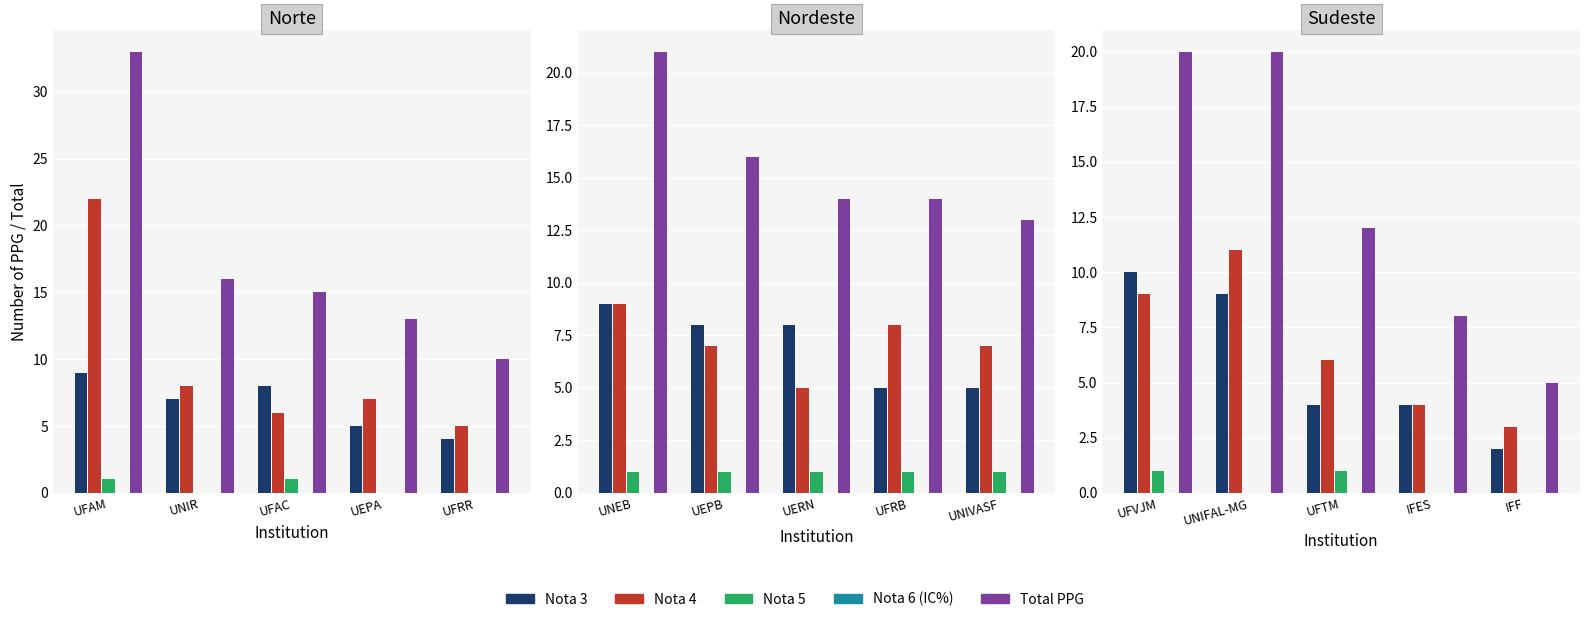

Which series has the largest range (max minus min)?

Total PPG